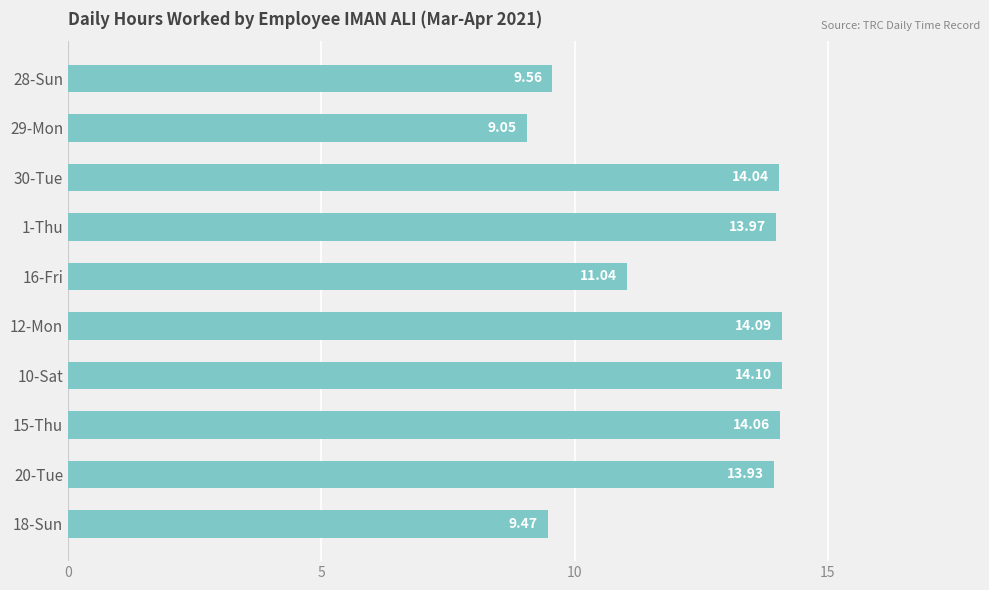

What is the sum of the values at 30-Tue and 28-Sun?

23.6